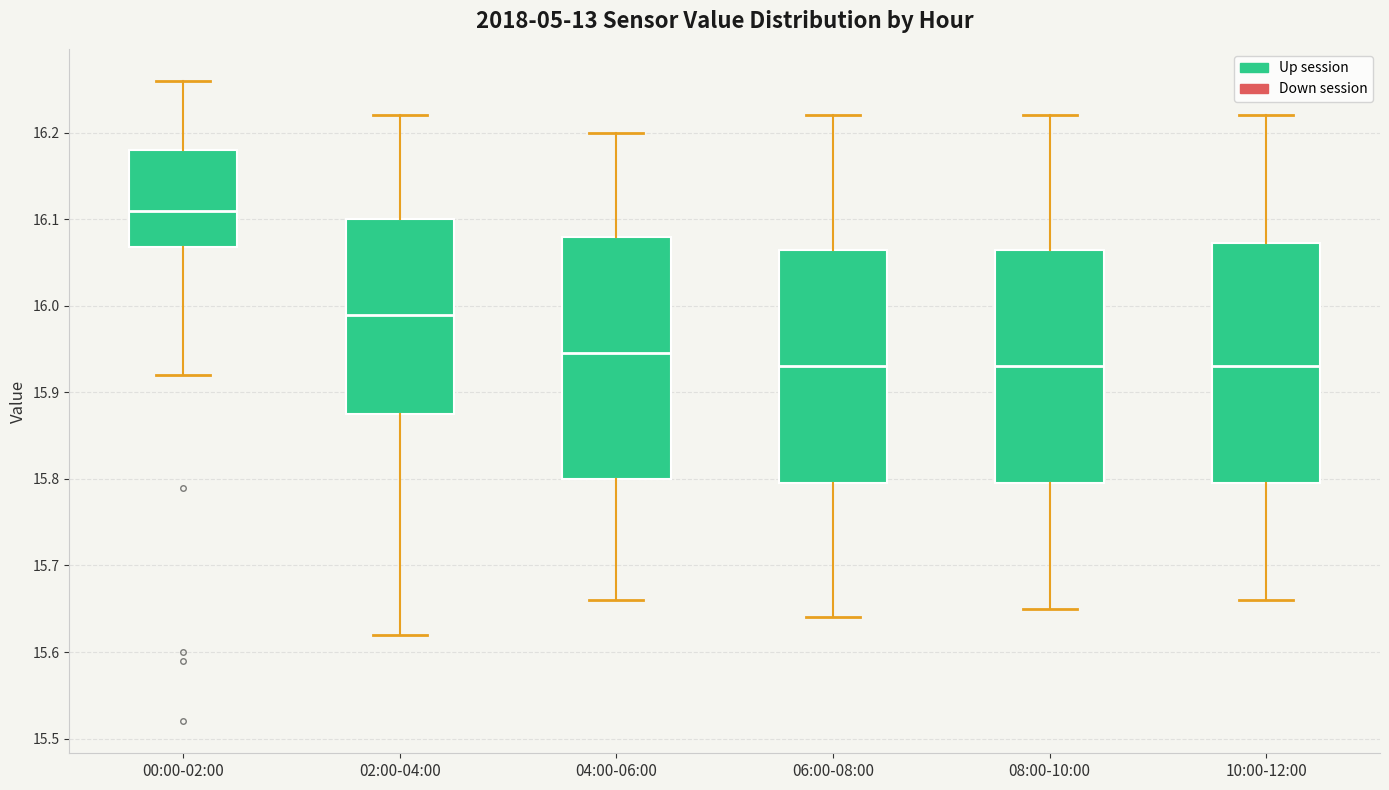

Which box's median line is the highest?

00:00-02:00